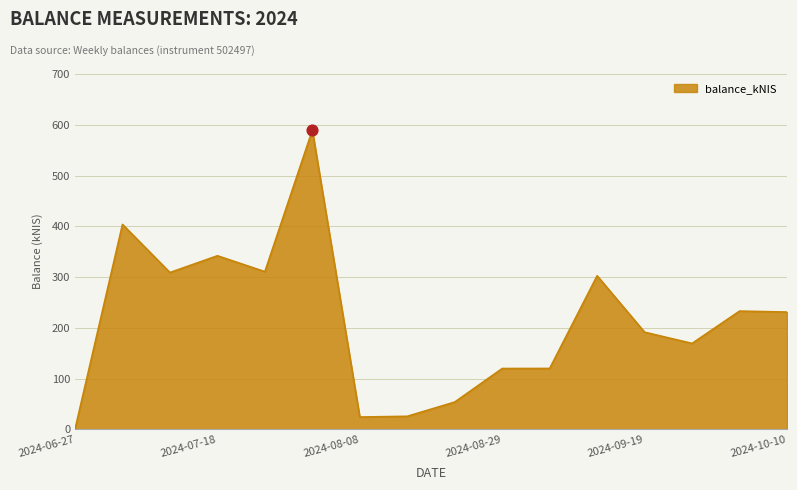

What is the difference between the maximum and minimum values?

589.2